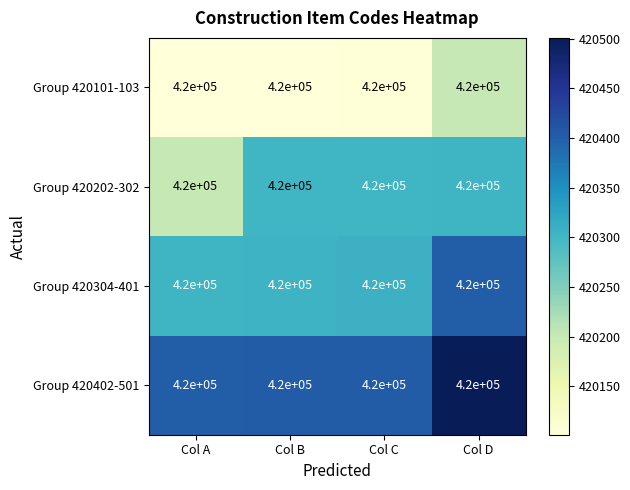

List the series in order of their overall mean, lowest first.

Group 420101-103, Group 420202-302, Group 420304-401, Group 420402-501